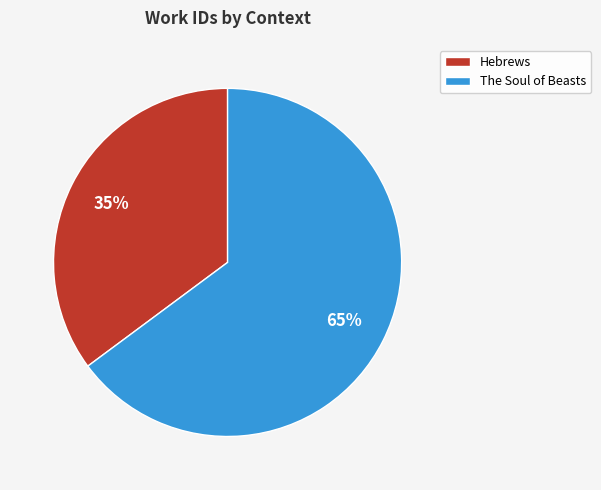

What percentage is the Hebrews slice, to the nearest percent?

35%